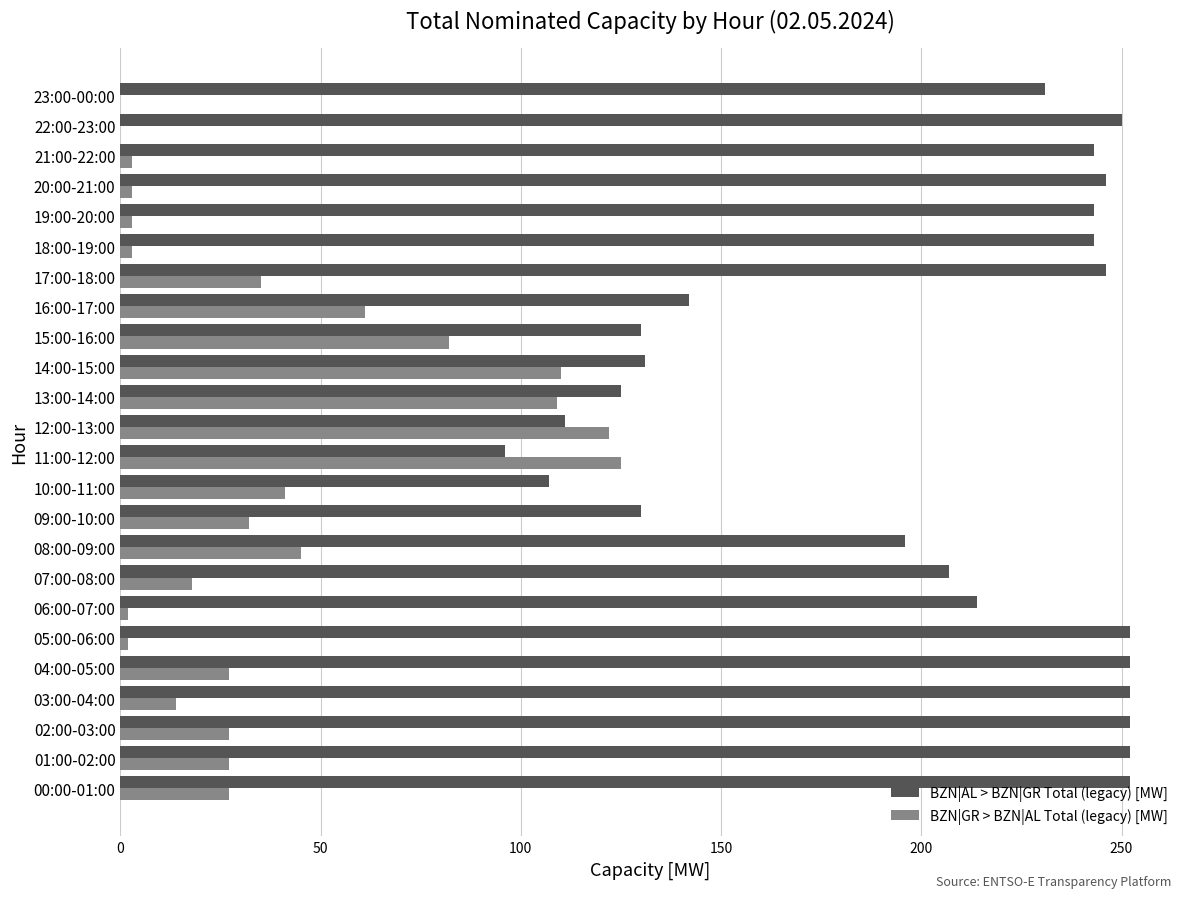

What is the highest value of the BZN|AL > BZN|GR Total (legacy) [MW] series?

252